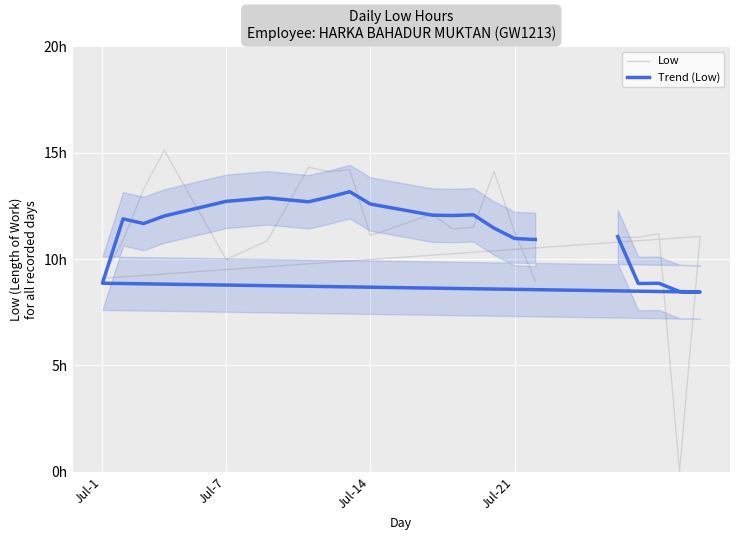

True or false: Trend (Low) has a value of 3.8 at 11.

False